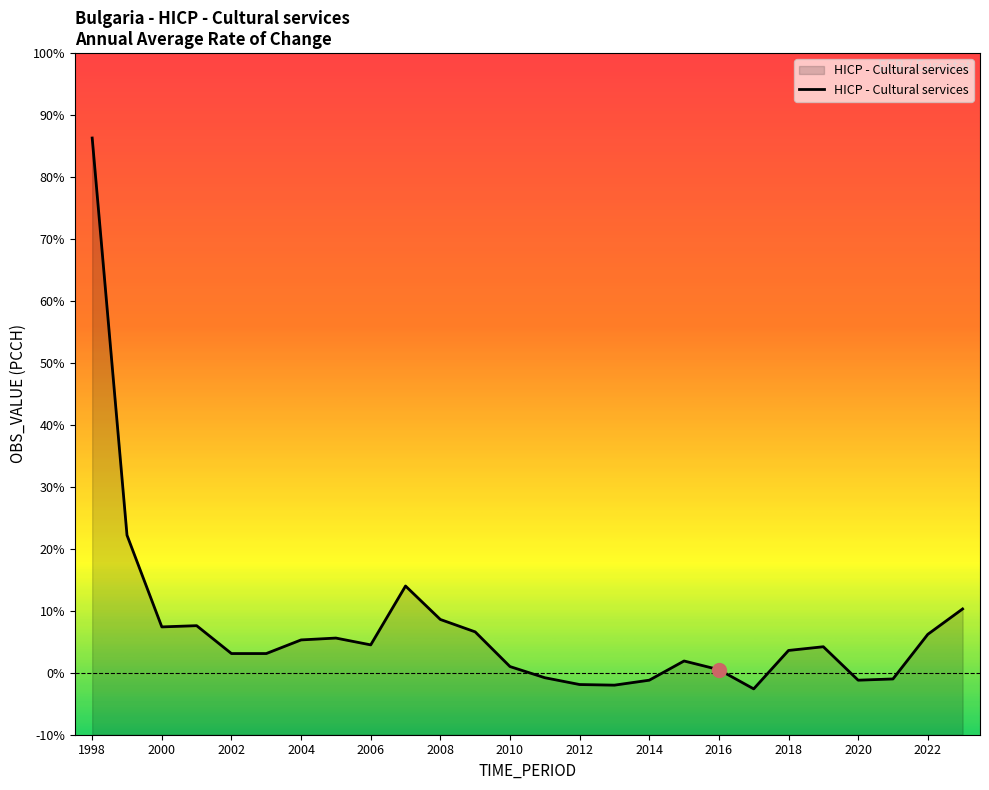

List the labels in order of value, smallest first.

2017, 2013, 2012, 2014, 2020, 2021, 2011, 2016, 2010, 2015, 2002, 2003, 2018, 2019, 2006, 2004, 2005, 2022, 2009, 2000, 2001, 2008, 2023, 2007, 1999, 1998